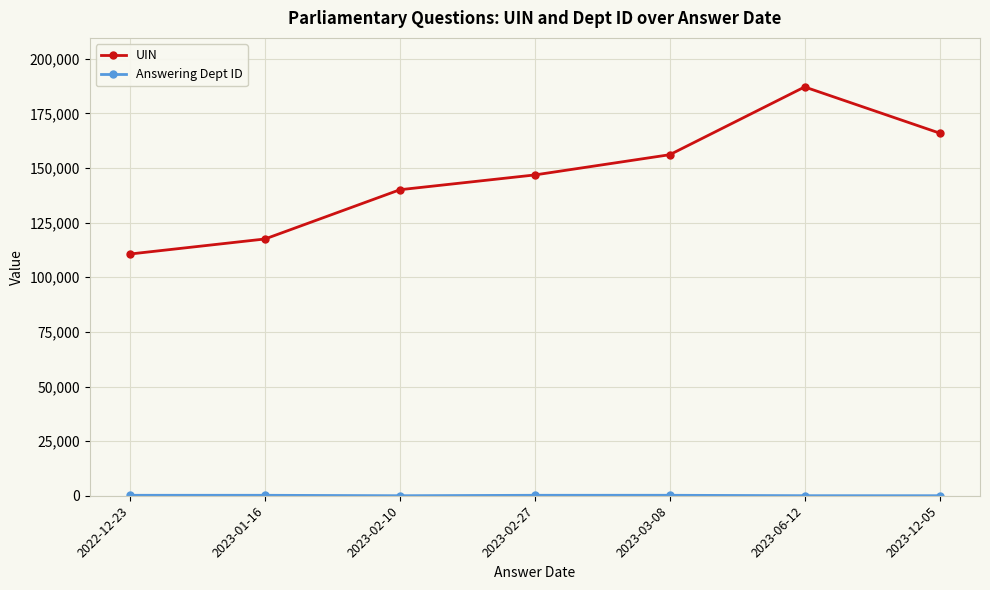

What is the label of the 6th point from the right?

2023-01-16